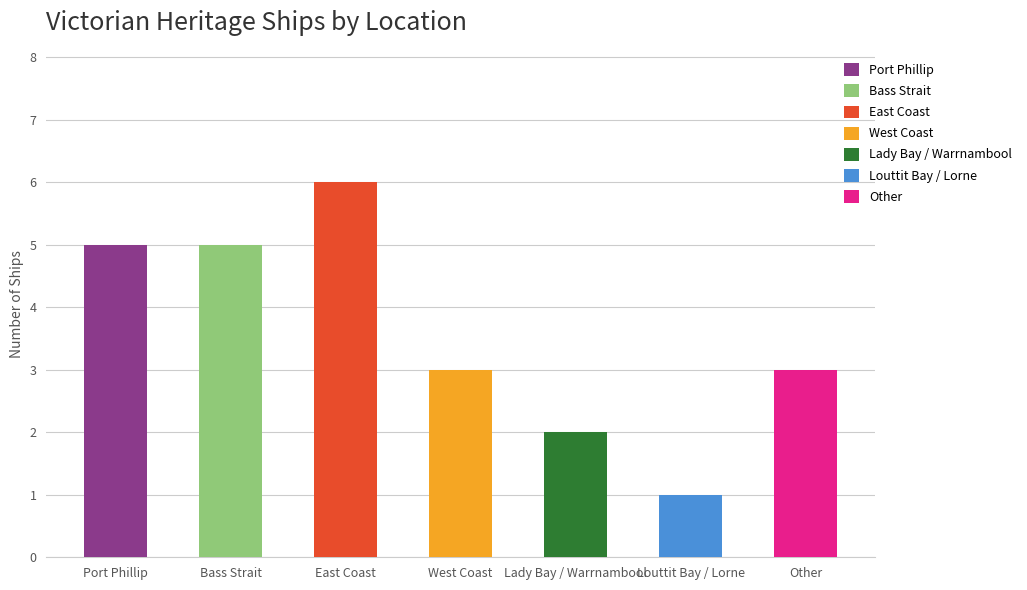

The value at Louttit Bay / Lorne is 1. True or false?

False